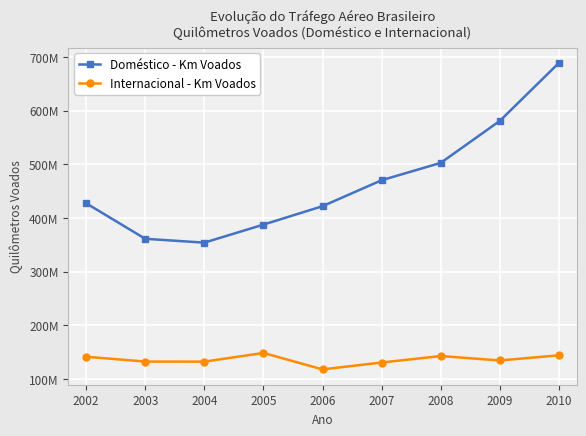

What are all the series names shown in the legend?

Doméstico - Km Voados, Internacional - Km Voados